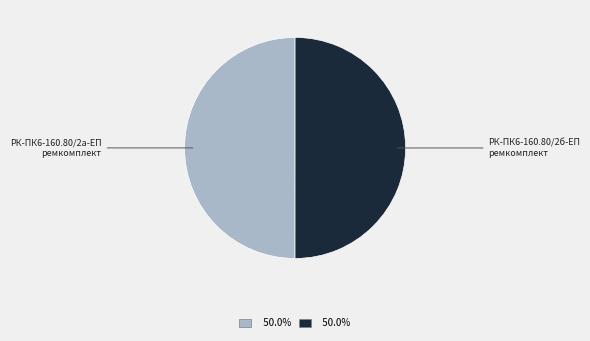

What is the ratio of the value at РК-ПК6-160.80/2б-ЕП ремкомплект to the value at РК-ПК6-160.80/2а-ЕП ремкомплект?

1.0